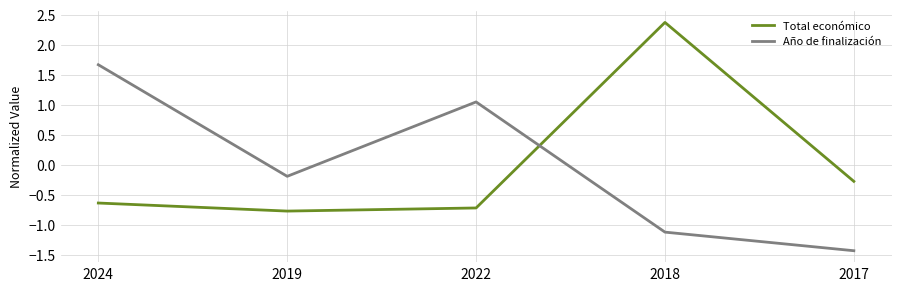

What is the maximum value for Total económico?

2.4